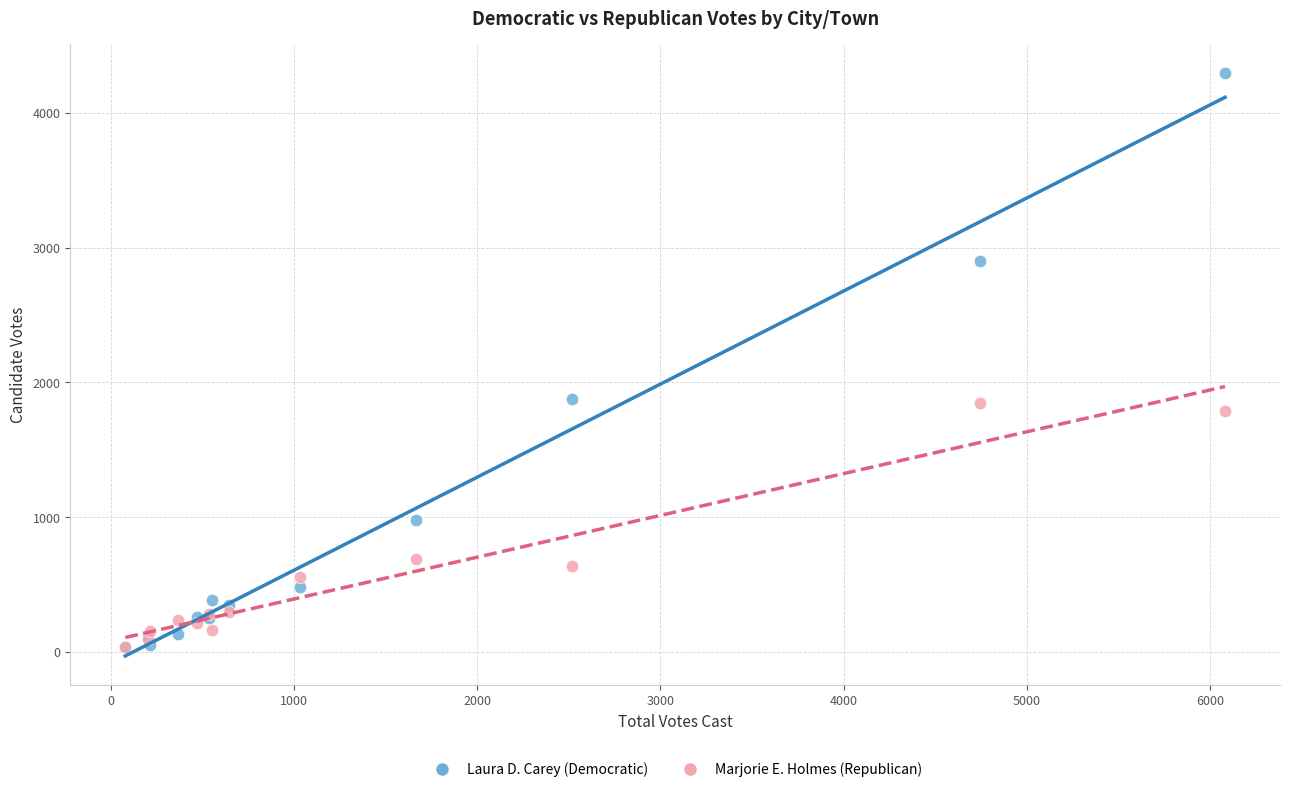

Which series has the widest spread of Y values?

Laura D. Carey (Democratic)